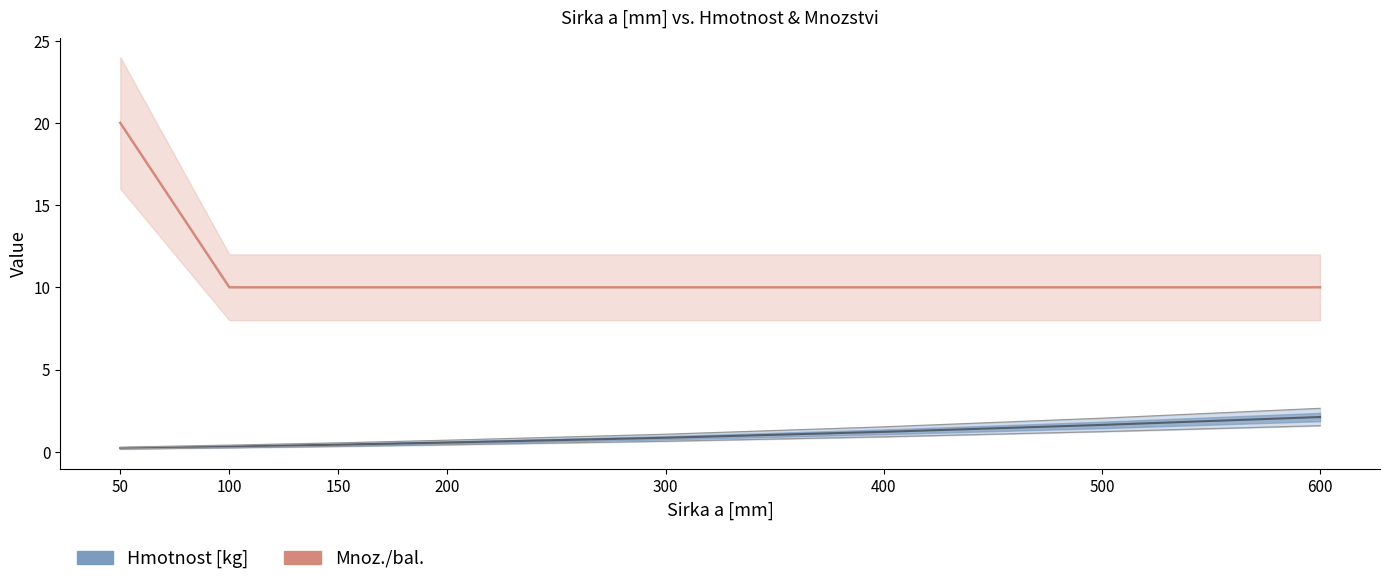

What is the total value across all series at 600?

12.1